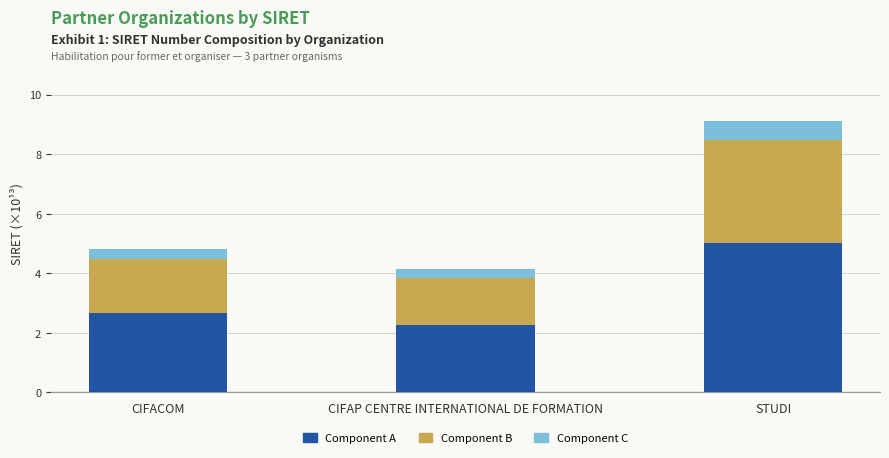

What is the lowest value of the Component A series?

2.3